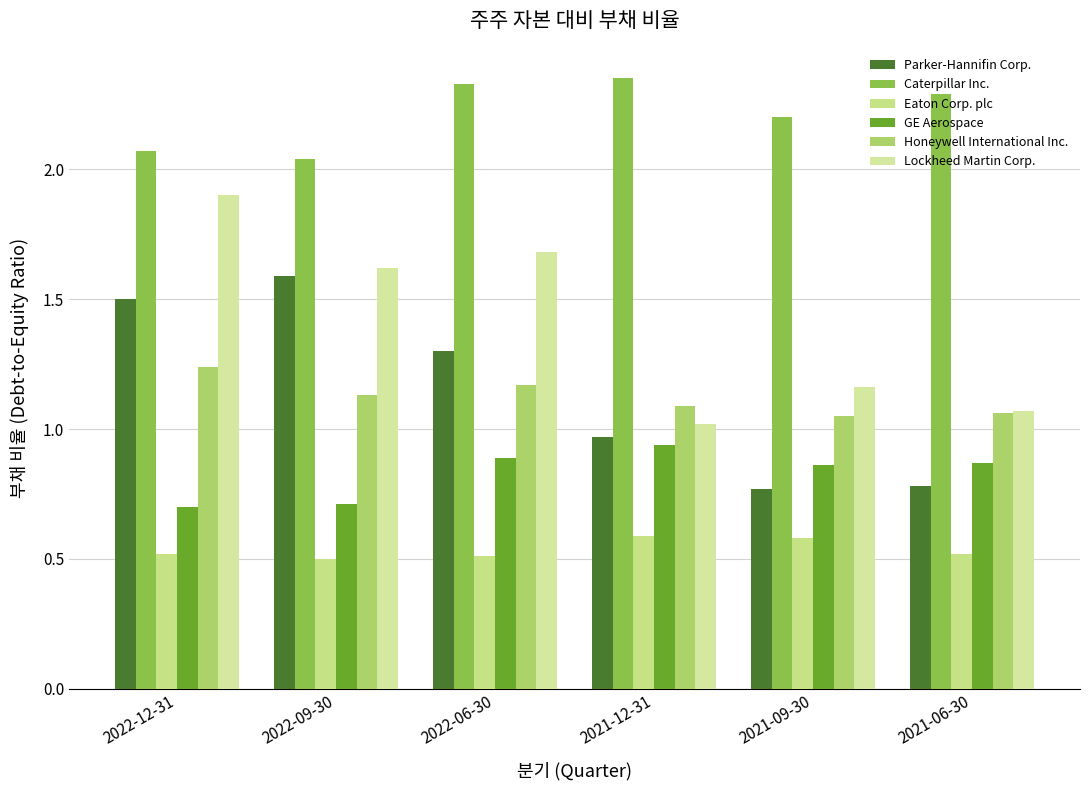

What is the minimum value shown in the chart?

0.5